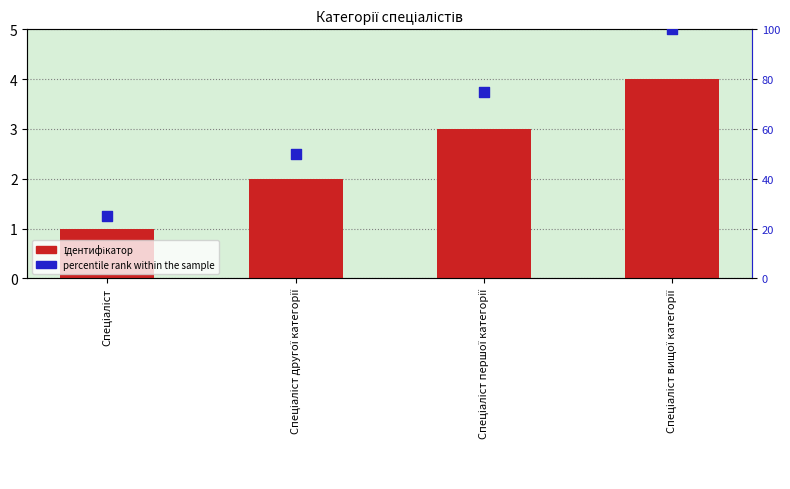

At which category is the sum across all series the highest?

Спеціаліст вищої категорії